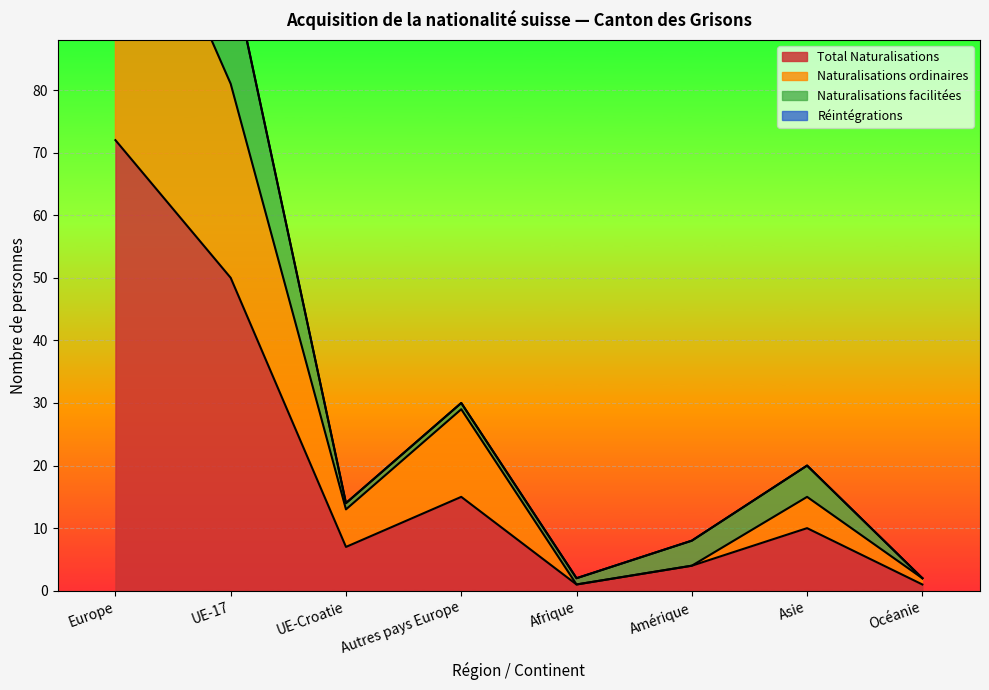

Which category has the highest value in the Total Naturalisations series?

Europe